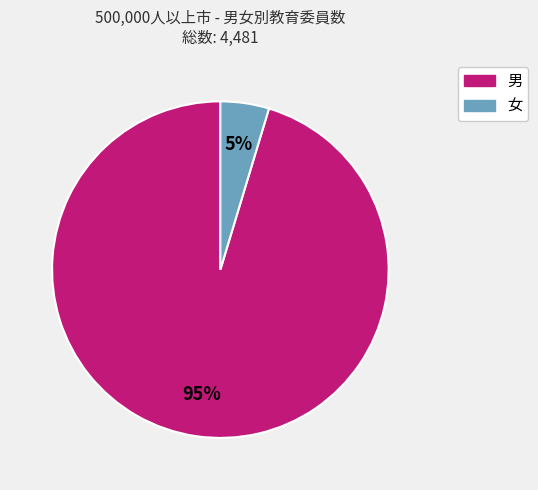

To the nearest percent, what is the average slice percentage?

50%